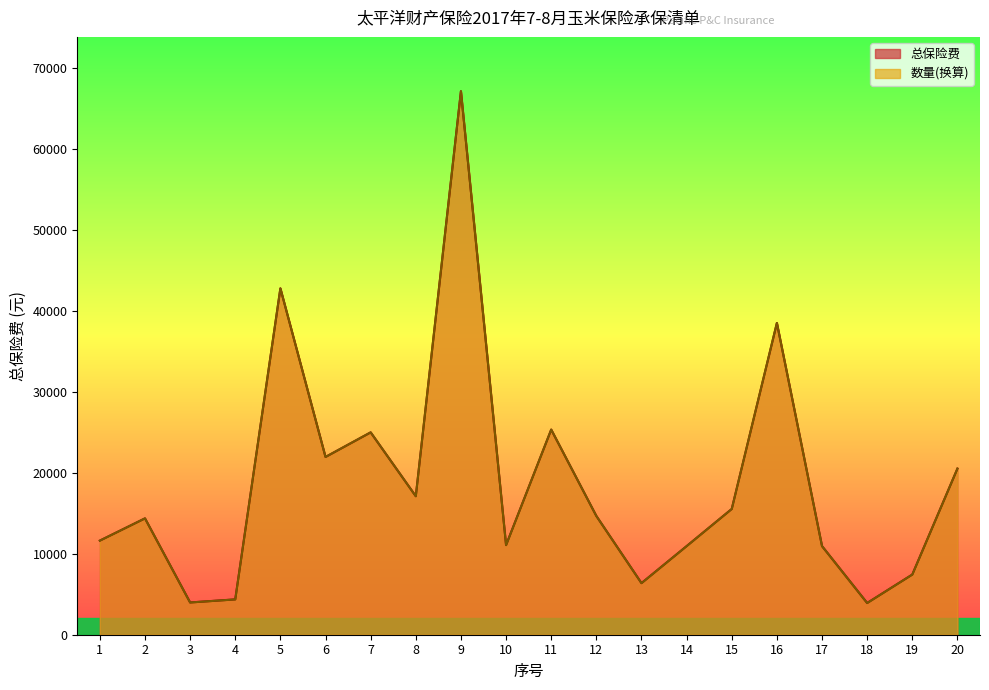

At how many categories does at least one series exceed 48174?

1